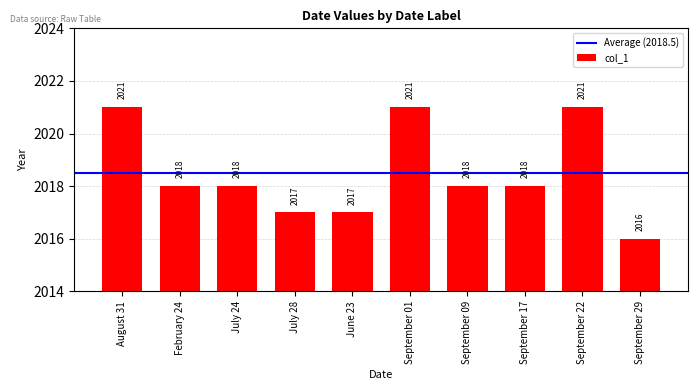

Reading left to right, extract all data points from this chart.

2021	2018	2018	2017	2017	2021	2018	2018	2021	2016